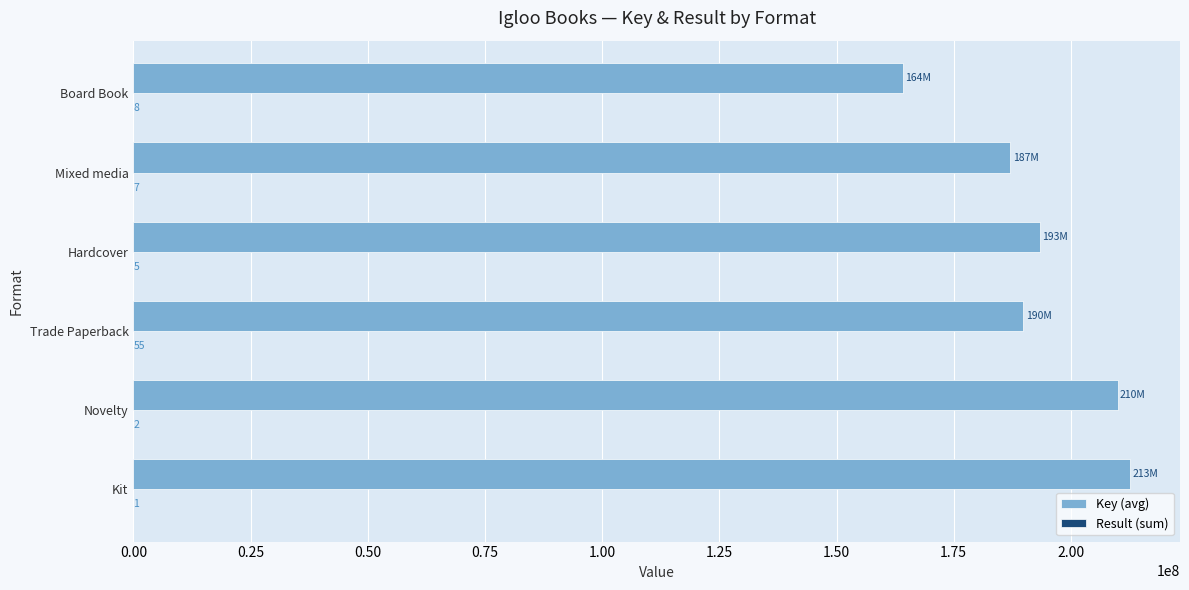

At which category is the sum across all series the highest?

Kit